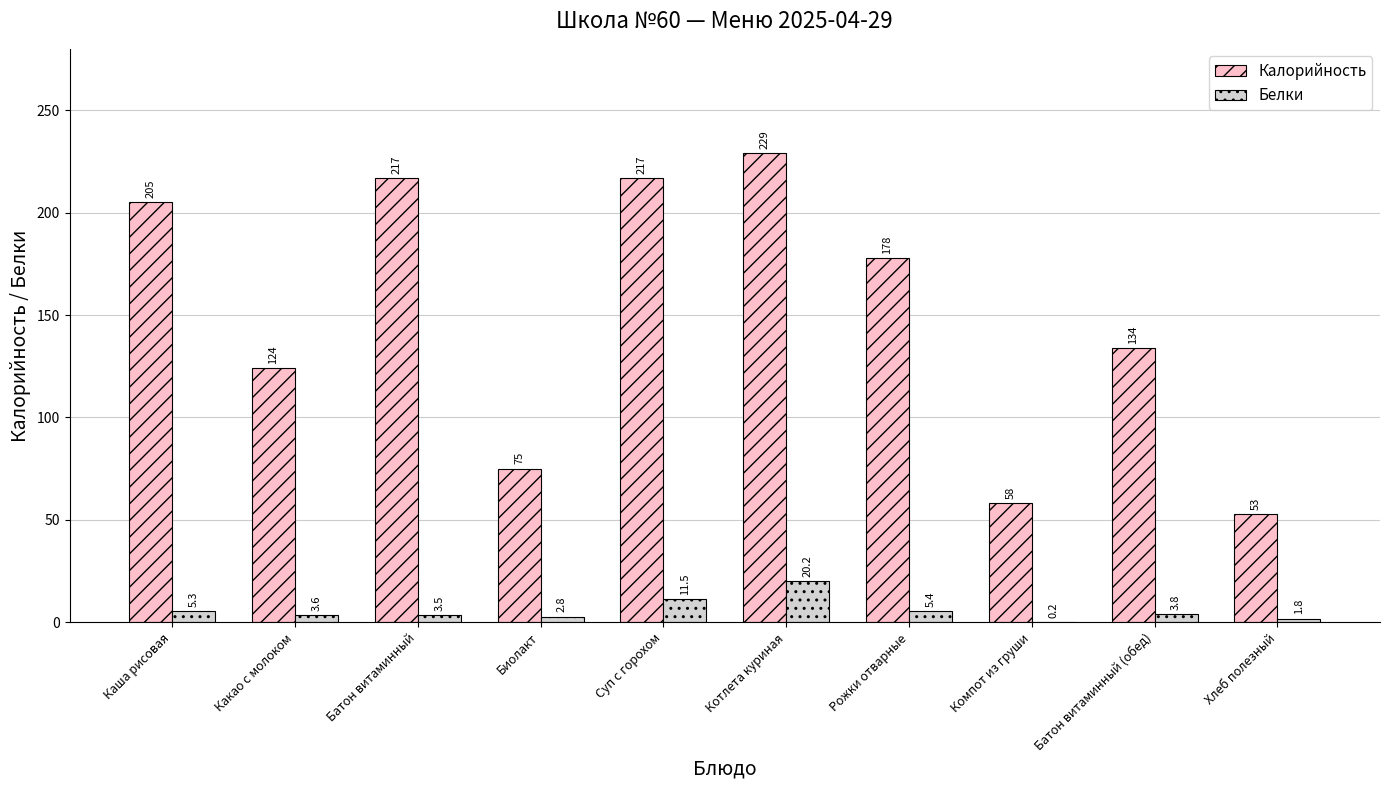

Reading left to right, extract all data points from this chart.

Калорийность: Каша рисовая=205.0	Какао с молоком=124.0	Батон витаминный=217.0	Биолакт=75.0	Суп с горохом=217.0	Котлета куриная=229.0	Рожки отварные=178.0	Компот из груши=58.0	Батон витаминный (обед)=134.0	Хлеб полезный=53.0
Белки: Каша рисовая=5.3	Какао с молоком=3.6	Батон витаминный=3.5	Биолакт=2.8	Суп с горохом=11.5	Котлета куриная=20.2	Рожки отварные=5.4	Компот из груши=0.2	Батон витаминный (обед)=3.8	Хлеб полезный=1.8